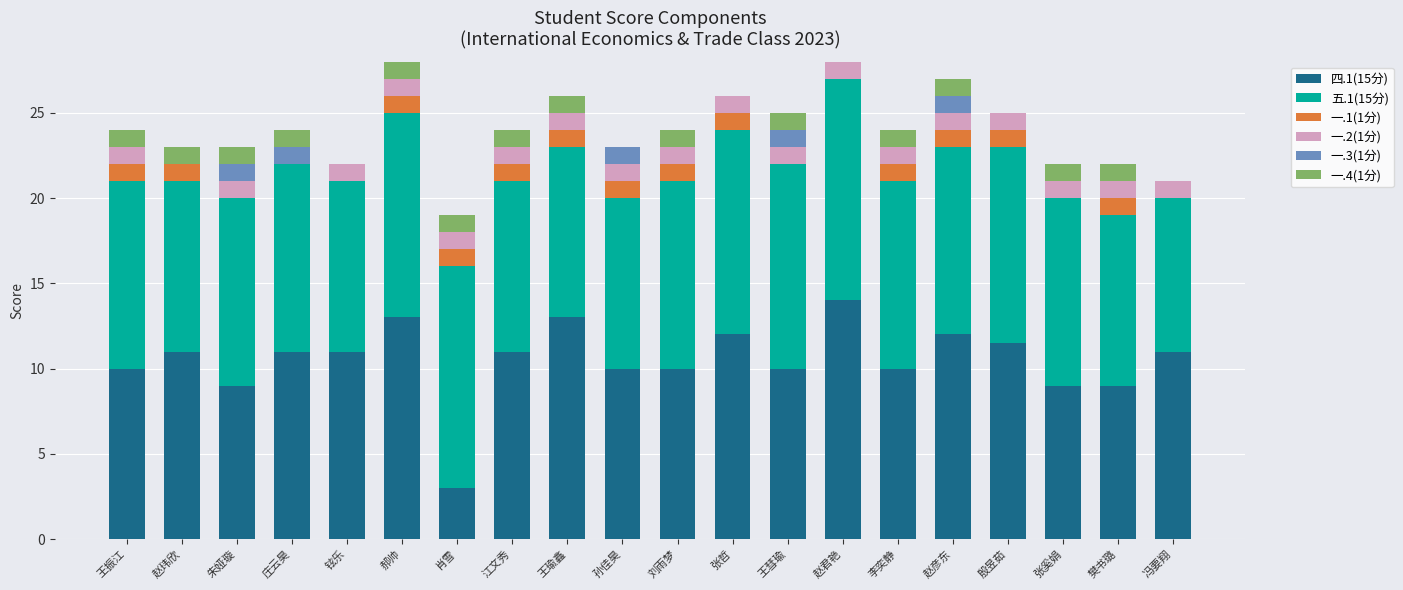

What is the highest value of the 四.1(15分) series?

14.0